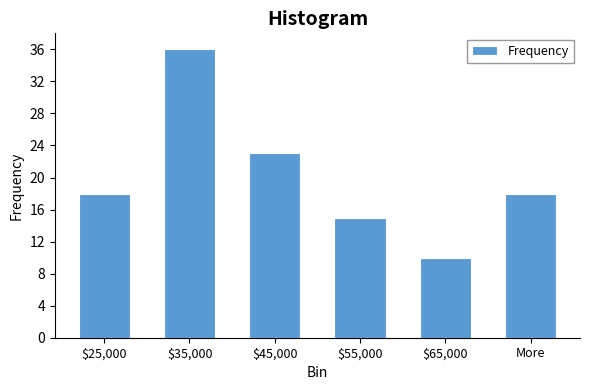

Reading left to right, list all the values displayed in this chart.

18	36	23	15	10	18